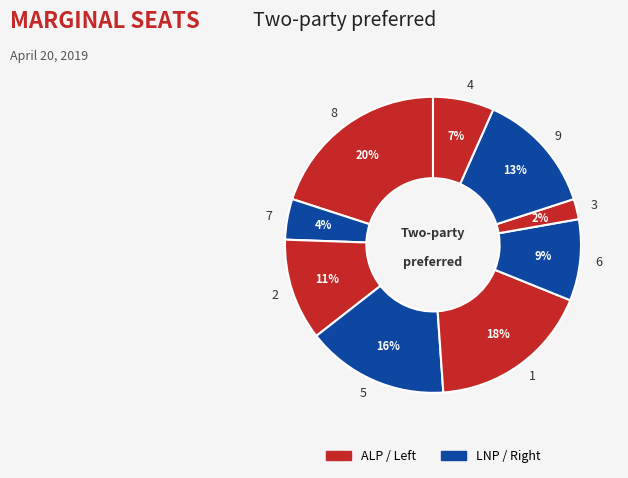

Count the number of slices in the pie.

9